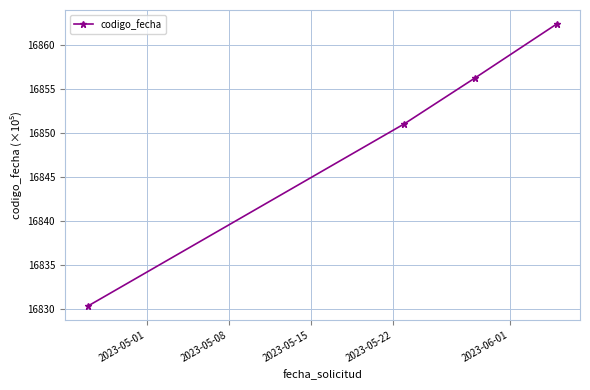

What is the minimum value shown in the chart?

16830.4